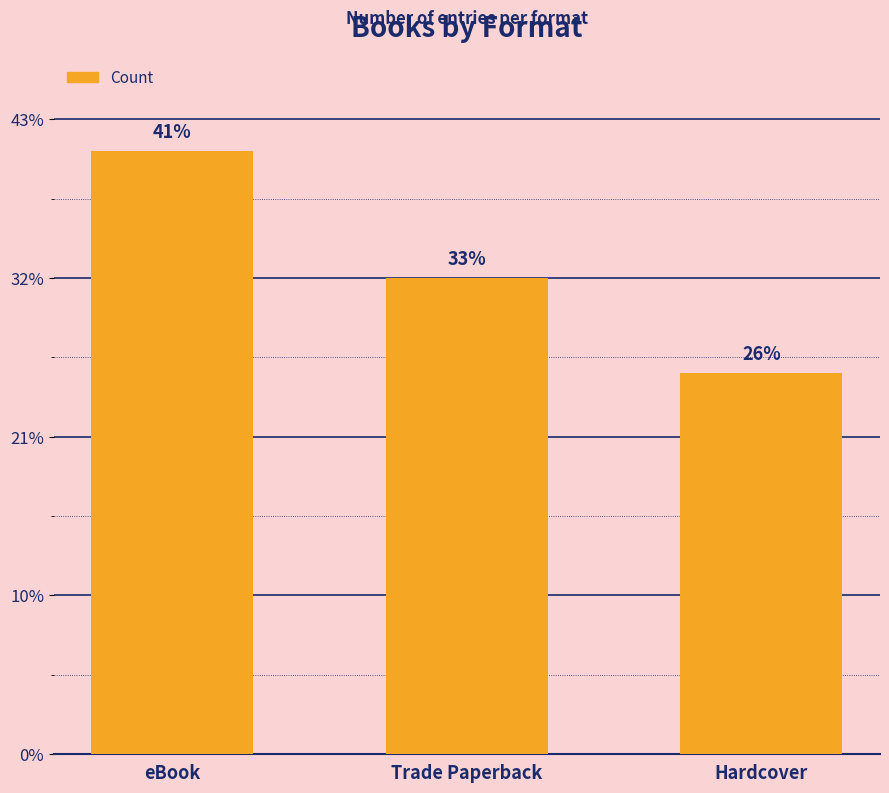

Are the bars horizontal?

No